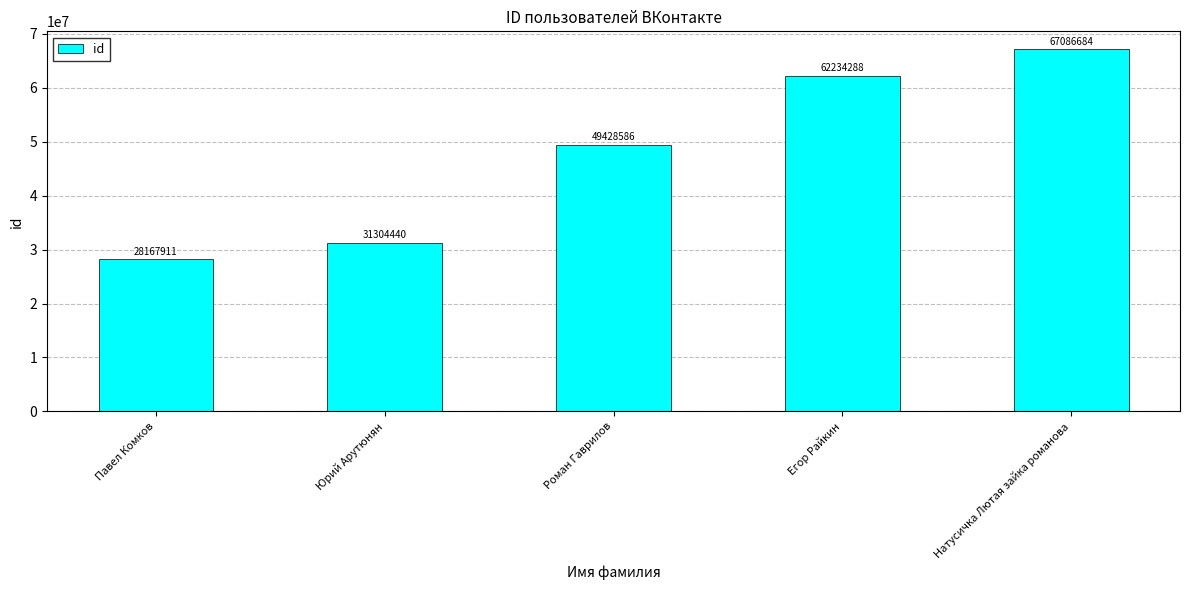

Reading left to right, extract all data points from this chart.

28167911	31304440	49428586	62234288	67086684